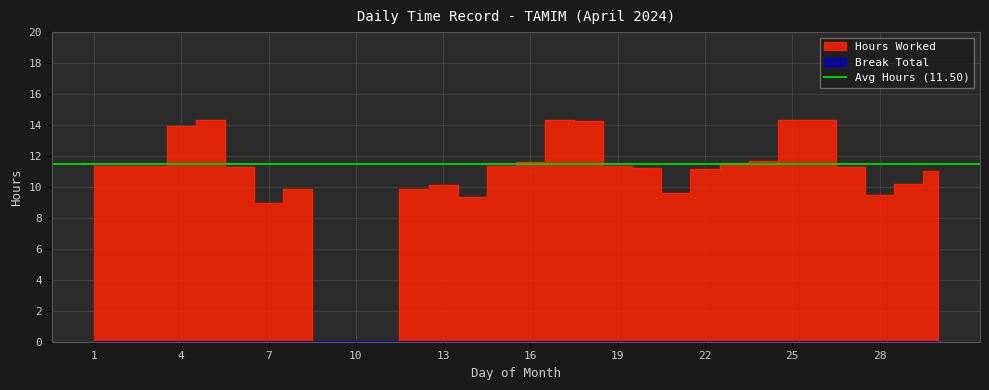

How many data points does each series have?

30